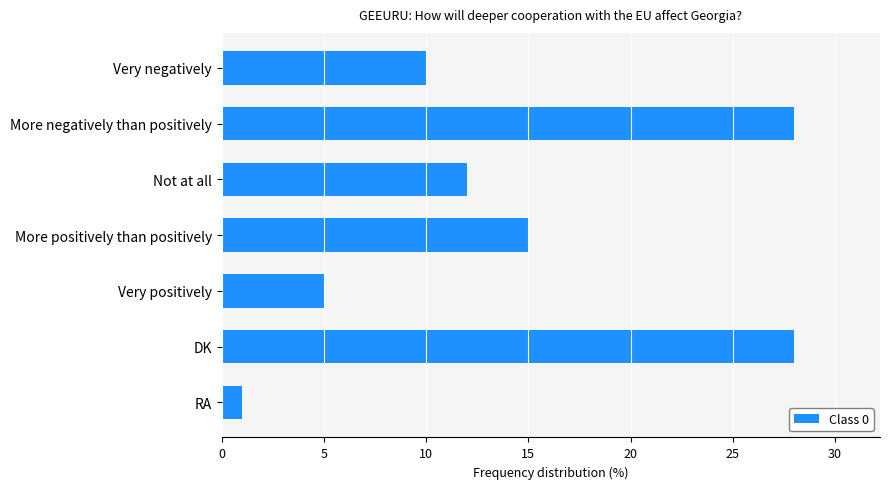

How many bars are there in total?

7